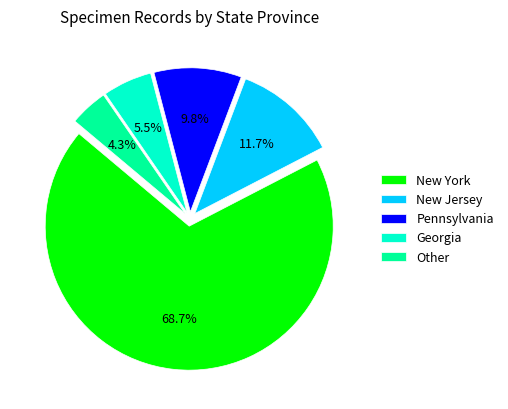

What percentage do Georgia and Other together represent?

9.8%